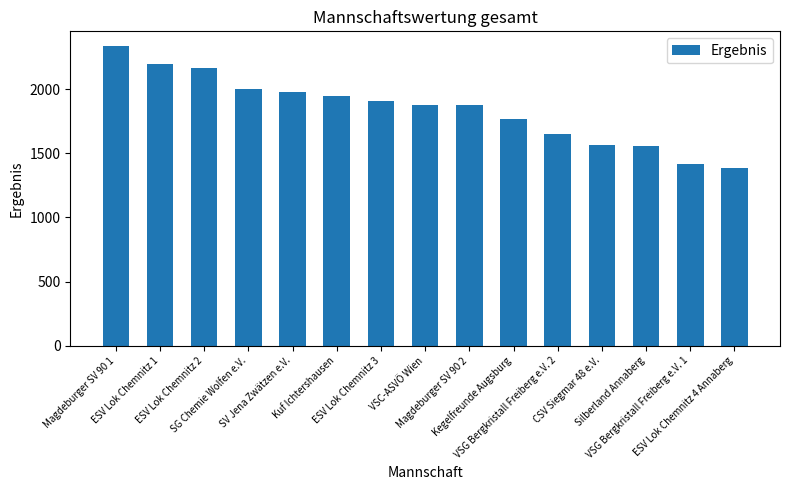

How many values are below 1877?

7